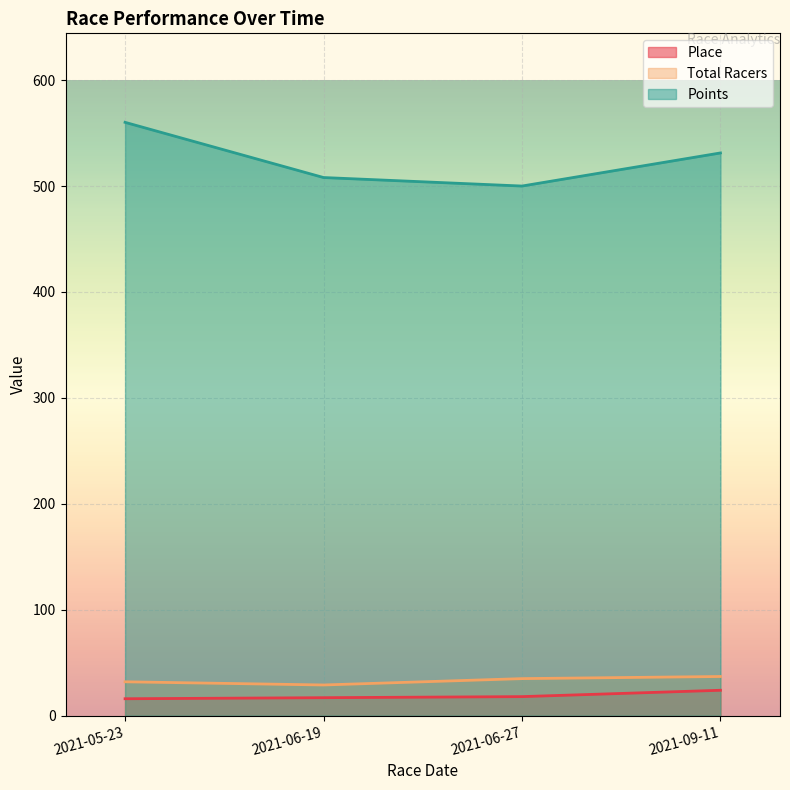

What is the label of the 4th point from the right?

2021-05-23